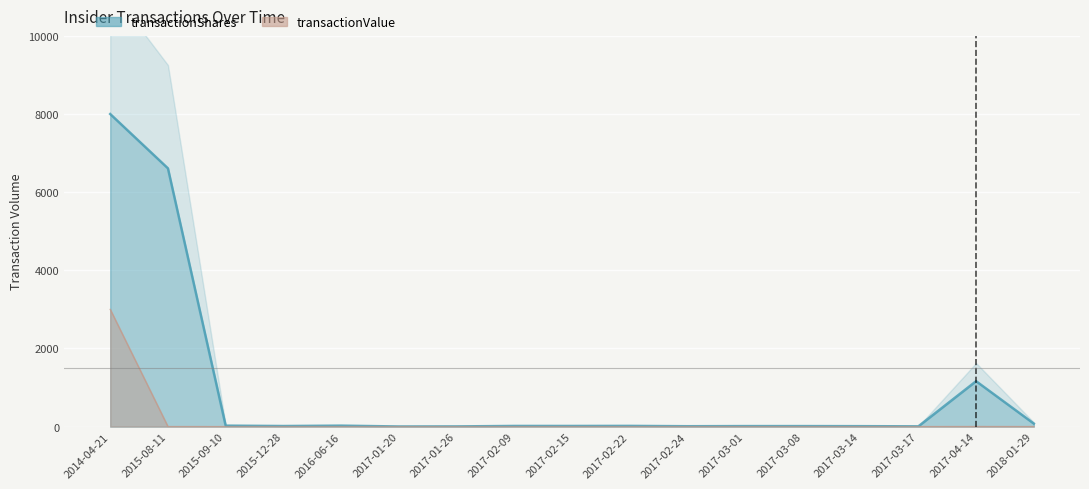

List the labels in order of transactionValue value, largest first.

2014-04-21, 2017-04-14, 2018-01-29, 2015-08-11, 2015-09-10, 2016-06-16, 2017-02-09, 2017-02-22, 2017-02-15, 2017-03-01, 2017-03-08, 2017-03-14, 2017-02-24, 2015-12-28, 2017-03-17, 2017-01-26, 2017-01-20